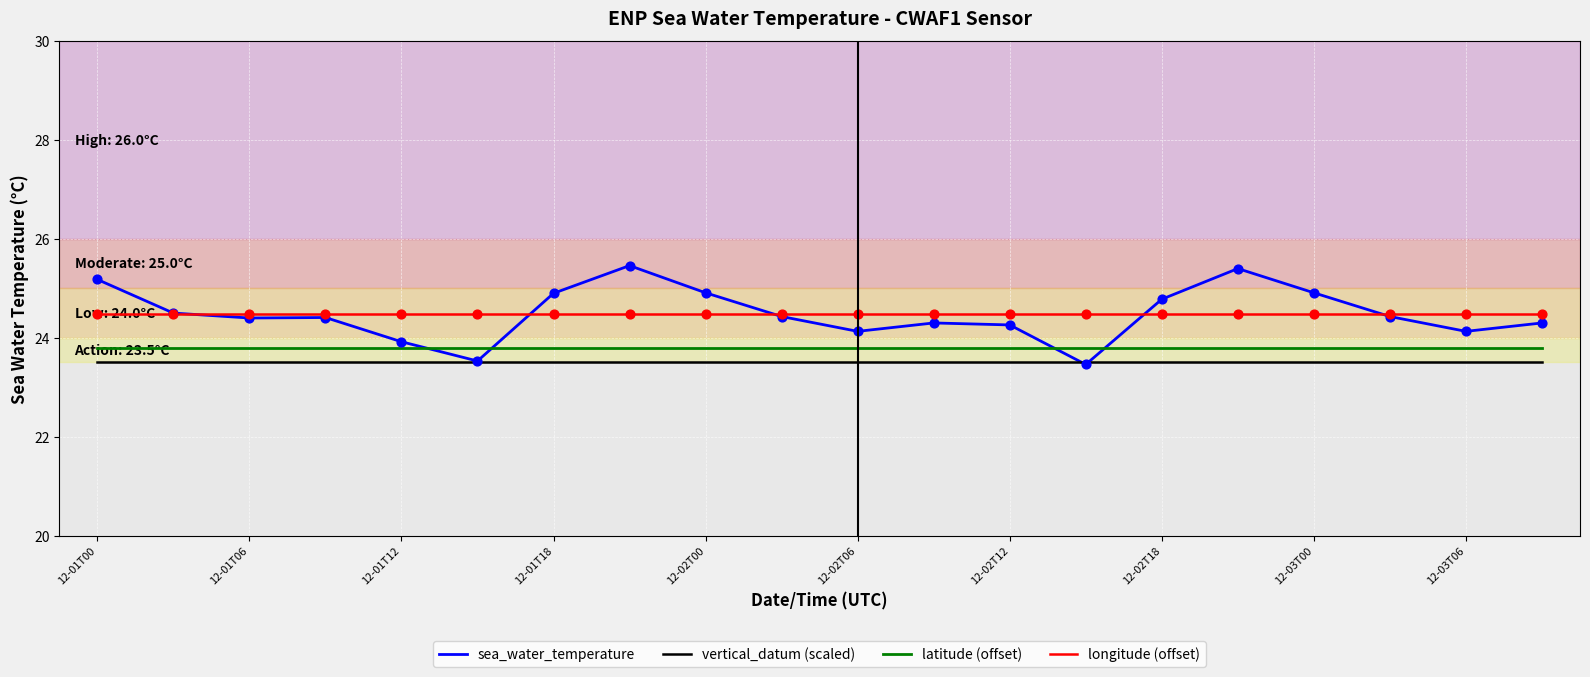

Which series has the widest spread of values?

sea_water_temperature